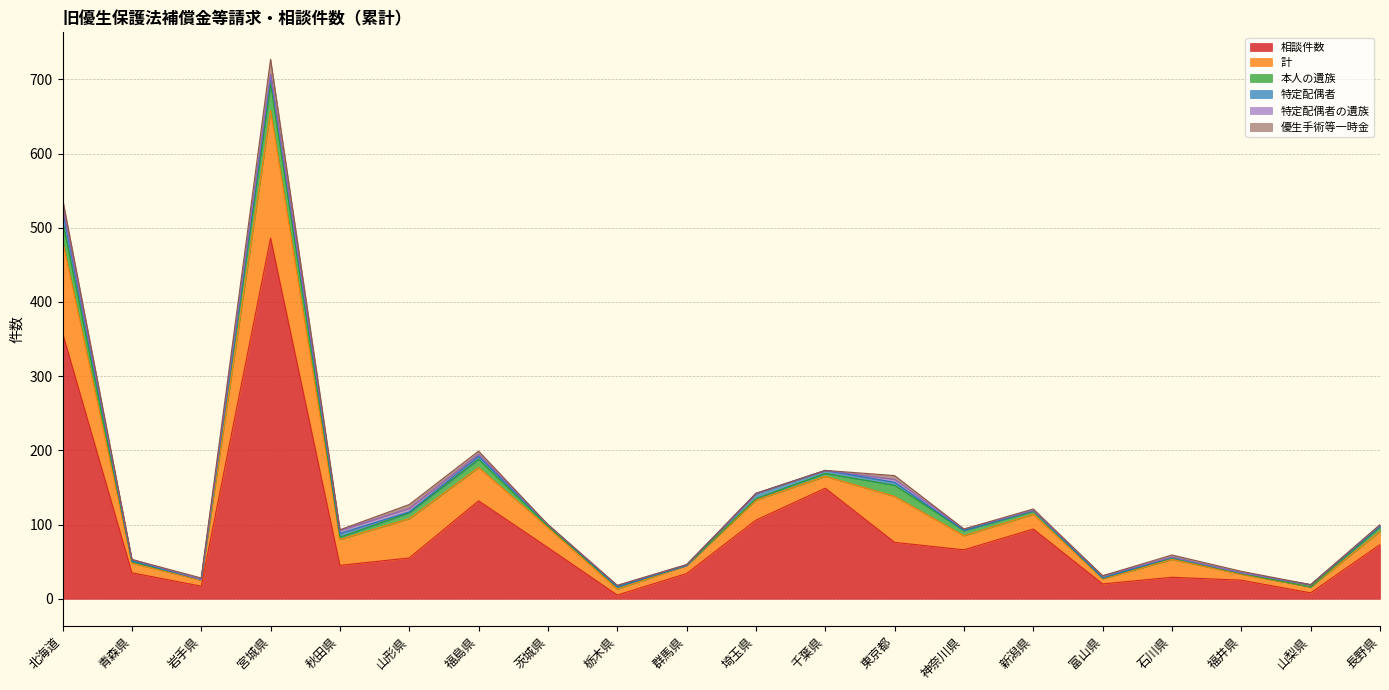

What is the maximum value shown in the chart?

486